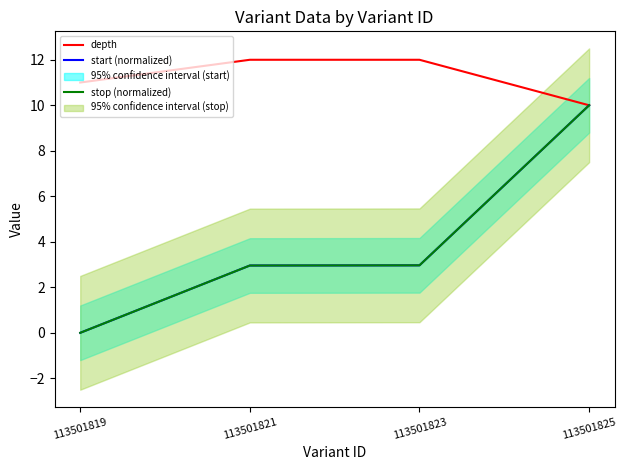

What is the difference between the start (normalized) values at 113501821 and 113501819?

3.0